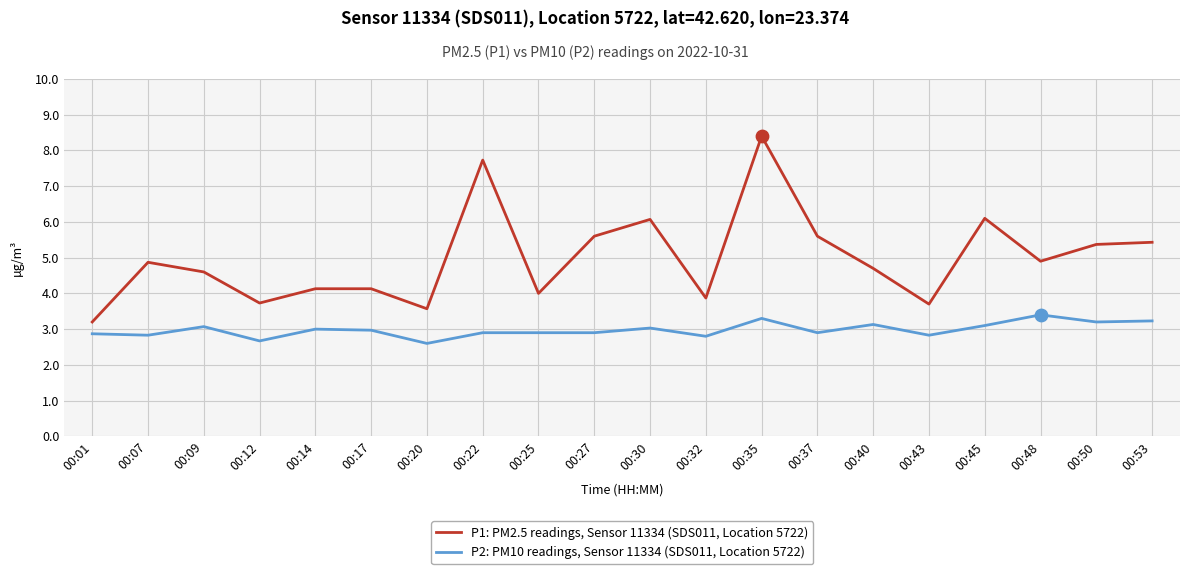

What are all the series names shown in the legend?

P1: PM2.5 readings, Sensor 11334 (SDS011, Location 5722), P2: PM10 readings, Sensor 11334 (SDS011, Location 5722)